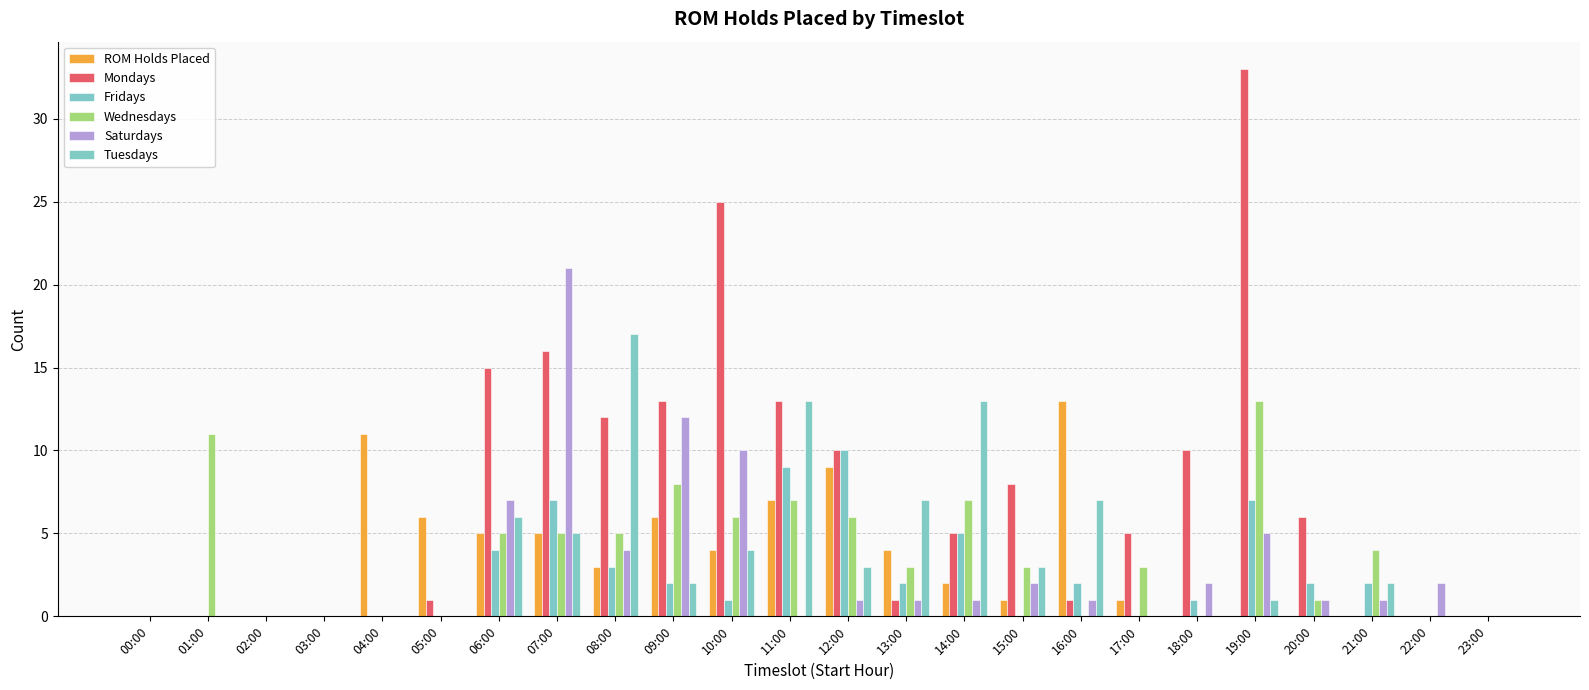

Are the bars horizontal?

No